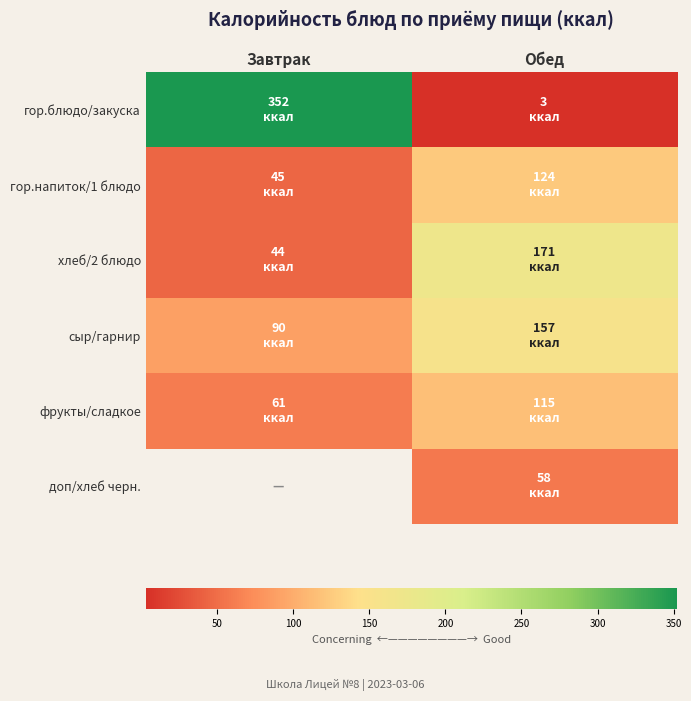

True or false: гор.напиток/1 блюдо has a value of 204.1 at Обед.

False